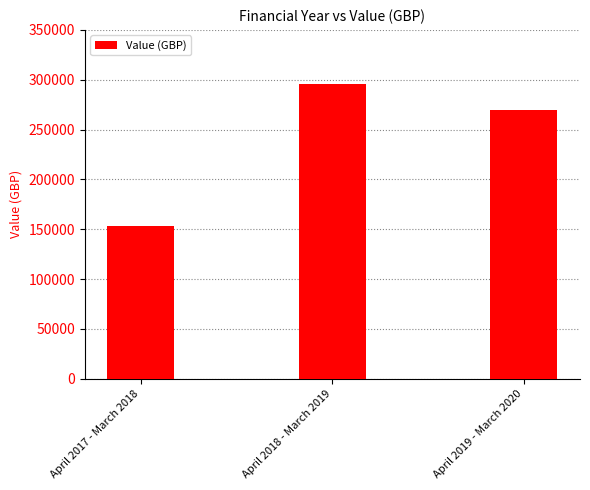

Is it true that the value at April 2018 - March 2019 is 384729.8?

False